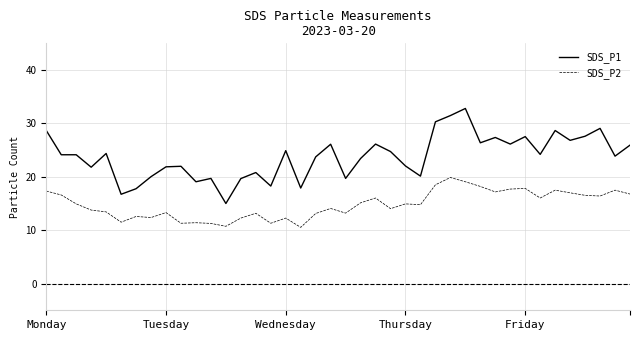

Does the chart have visible grid lines?

Yes